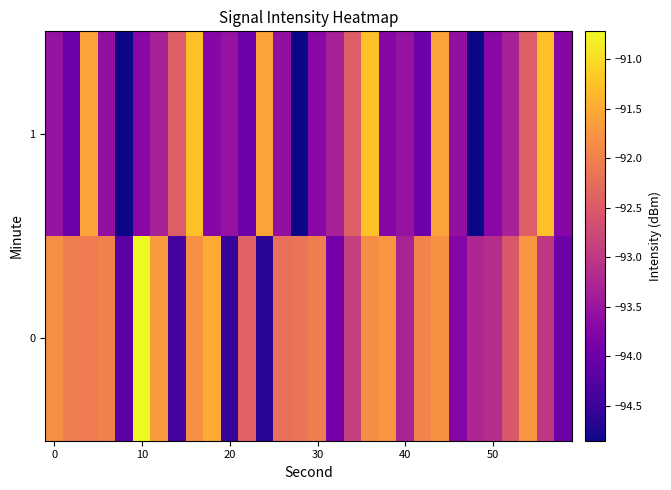

At how many categories does at least one series exceed -93?

22